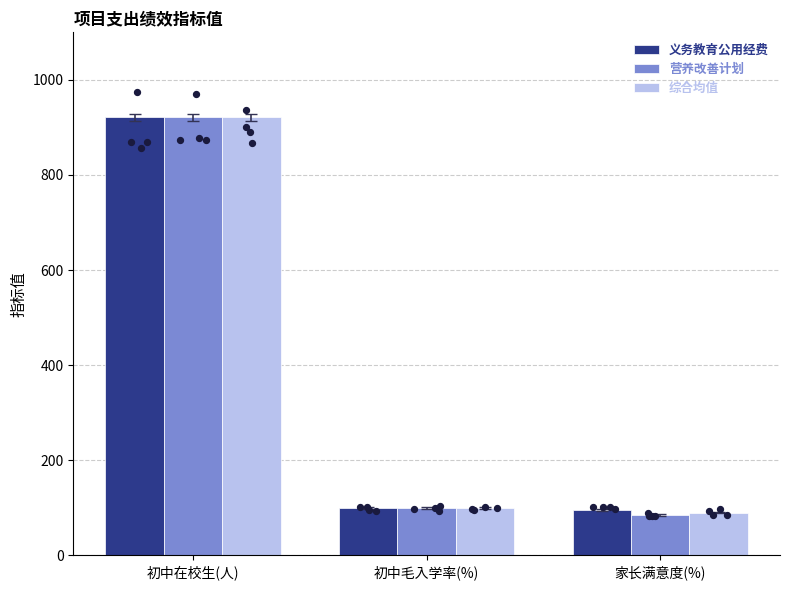

Which series reaches the minimum Y coordinate?

营养改善计划